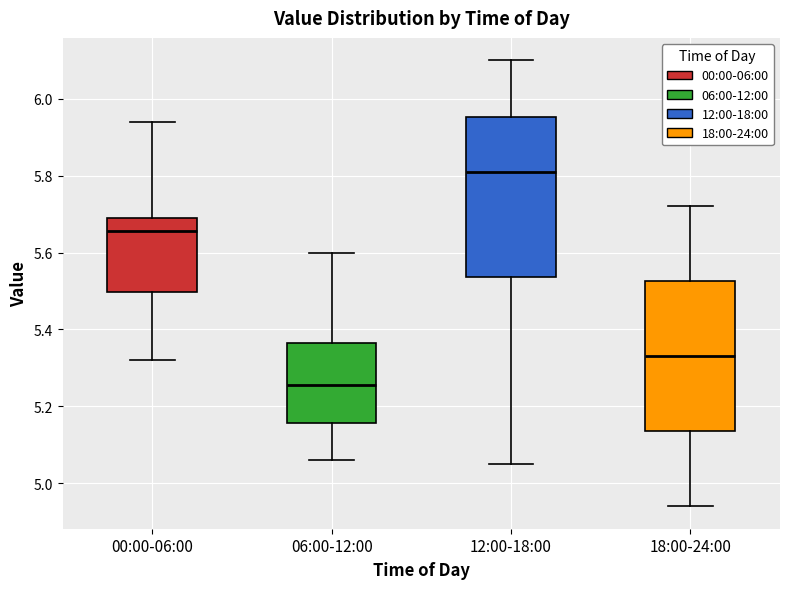

Reading left to right, transcribe this box plot: for each box, give where its median line is, the range the box spans, and where its two whiskers end, as read against the y-axis. The values are not printed on the chart, so give them approximately, as read against the axis.

00:00-06:00: median 5.66, box 5.50 to 5.70, whiskers 5.32 to 5.94
06:00-12:00: median 5.26, box 5.16 to 5.36, whiskers 5.06 to 5.60
12:00-18:00: median 5.82, box 5.54 to 5.96, whiskers 5.06 to 6.10
18:00-24:00: median 5.34, box 5.14 to 5.52, whiskers 4.94 to 5.72